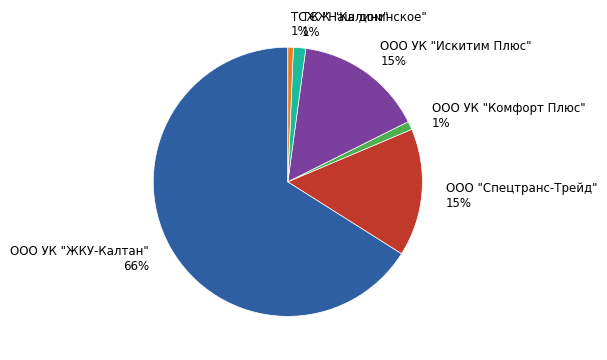

Which has a higher value, ООО УК "ЖКУ-Калтан" 66% or ТСЖ "Калининское" 1%?

ООО УК "ЖКУ-Калтан" 66%